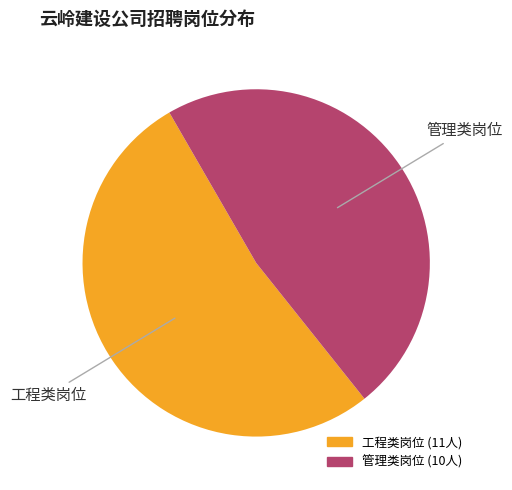

Is there a majority slice in this chart?

Yes